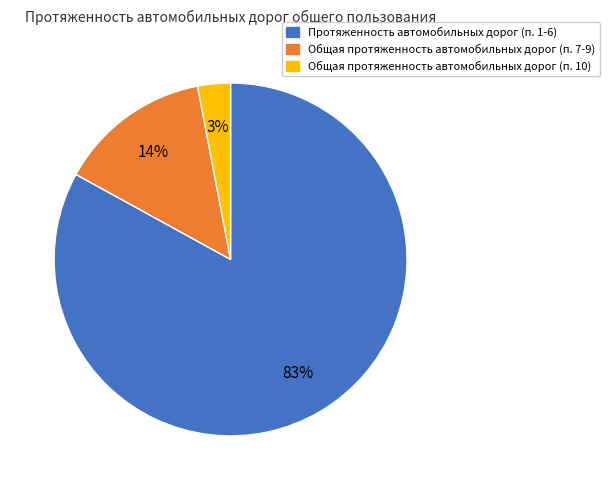

Is there a majority slice in this chart?

Yes